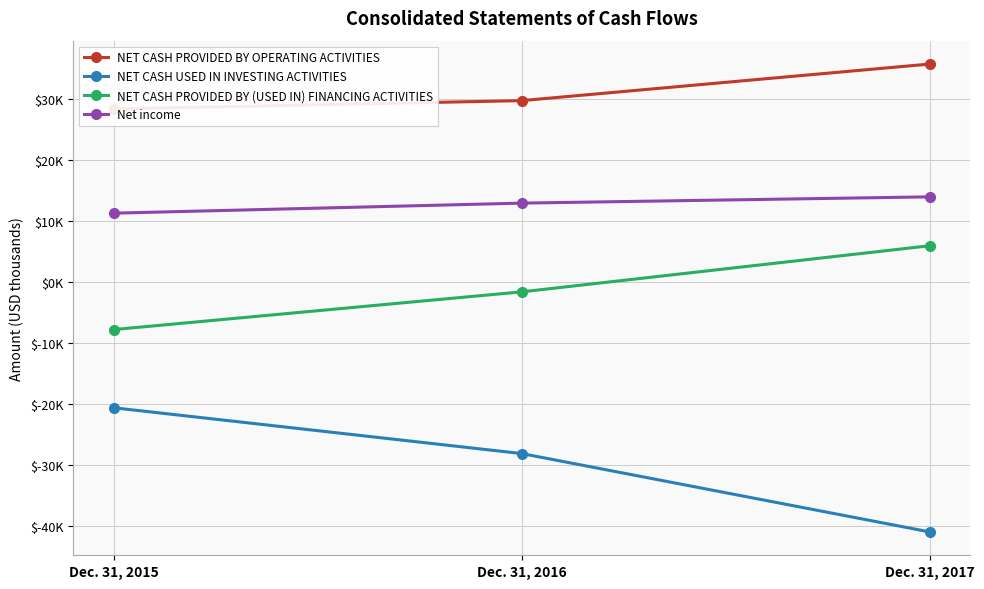

What is the value of the NET CASH PROVIDED BY OPERATING ACTIVITIES point at the 1st from the left?

28407